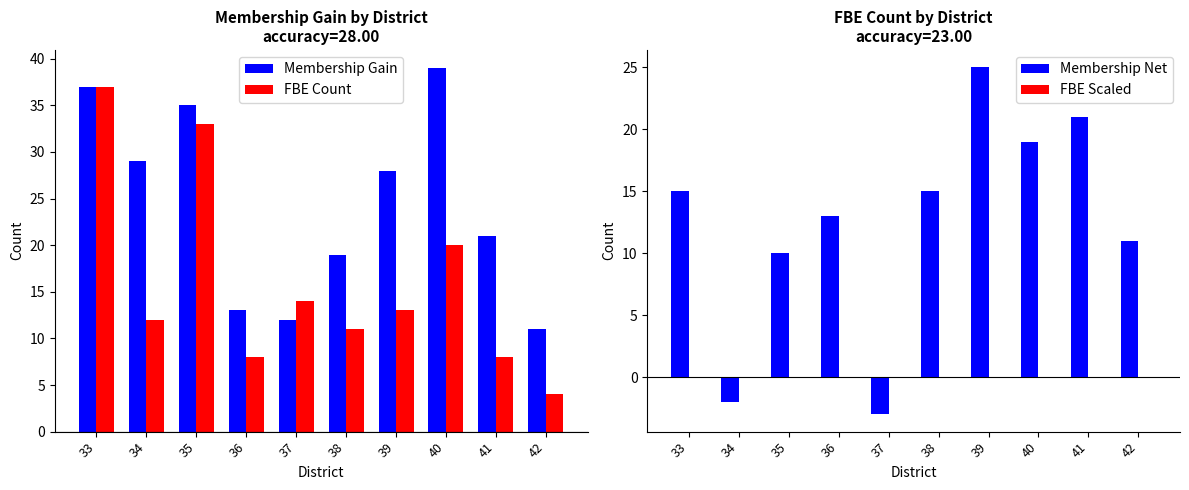

How many values in Membership Net are above zero?

8